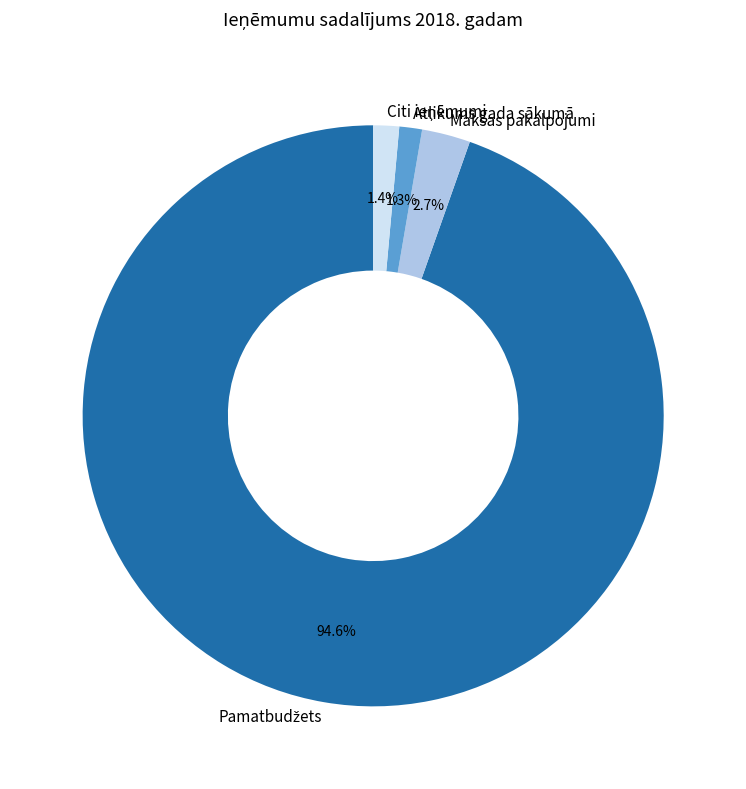

How much of the chart is everything except Maksas pakalpojumi?

97.3%